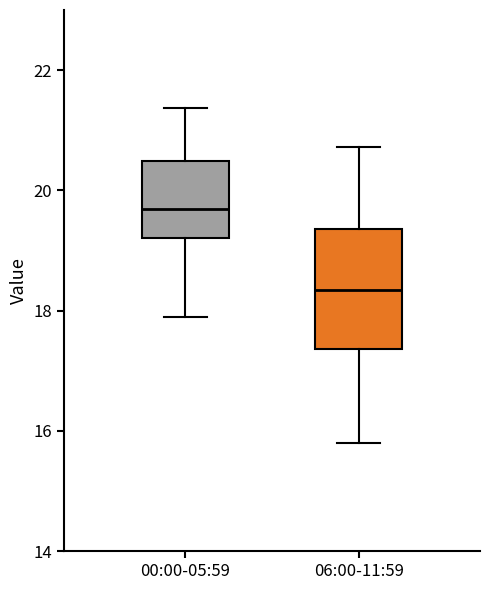

Which box's median line is the highest?

00:00-05:59